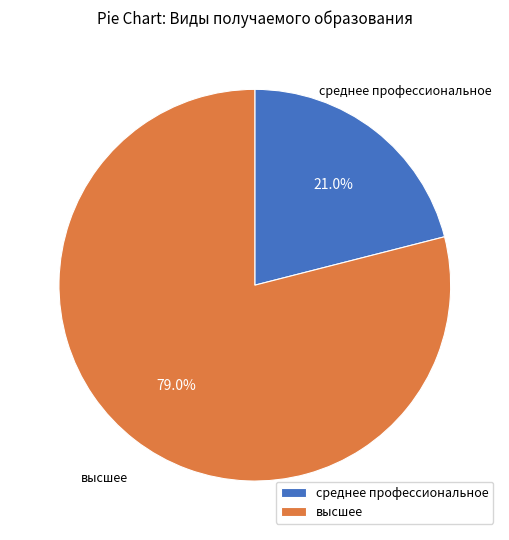

What is the ratio of the value at среднее профессиональное to the value at высшее?

0.3